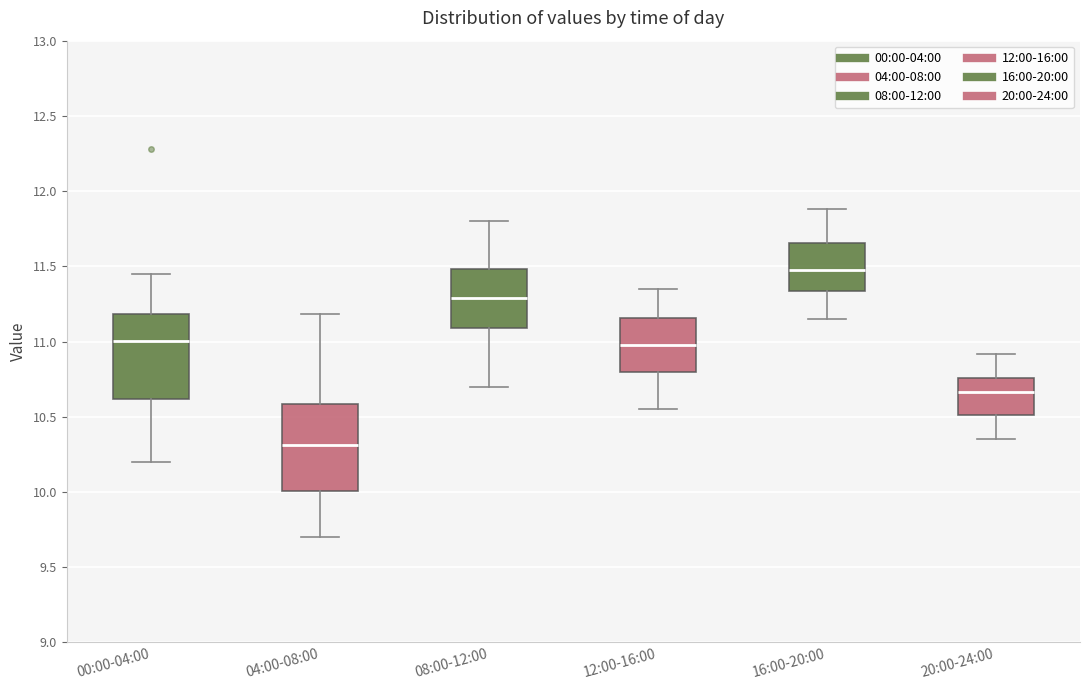

Which box has the highest median line?

16:00-20:00